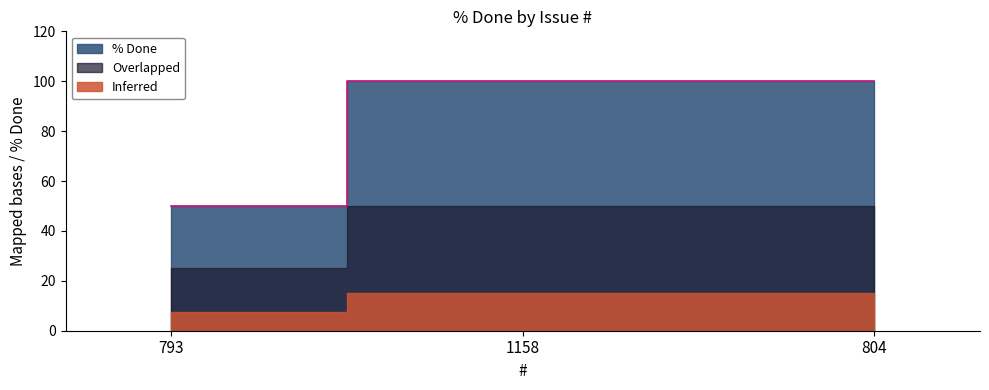

At which category does the chart reach its peak across all series?

1158